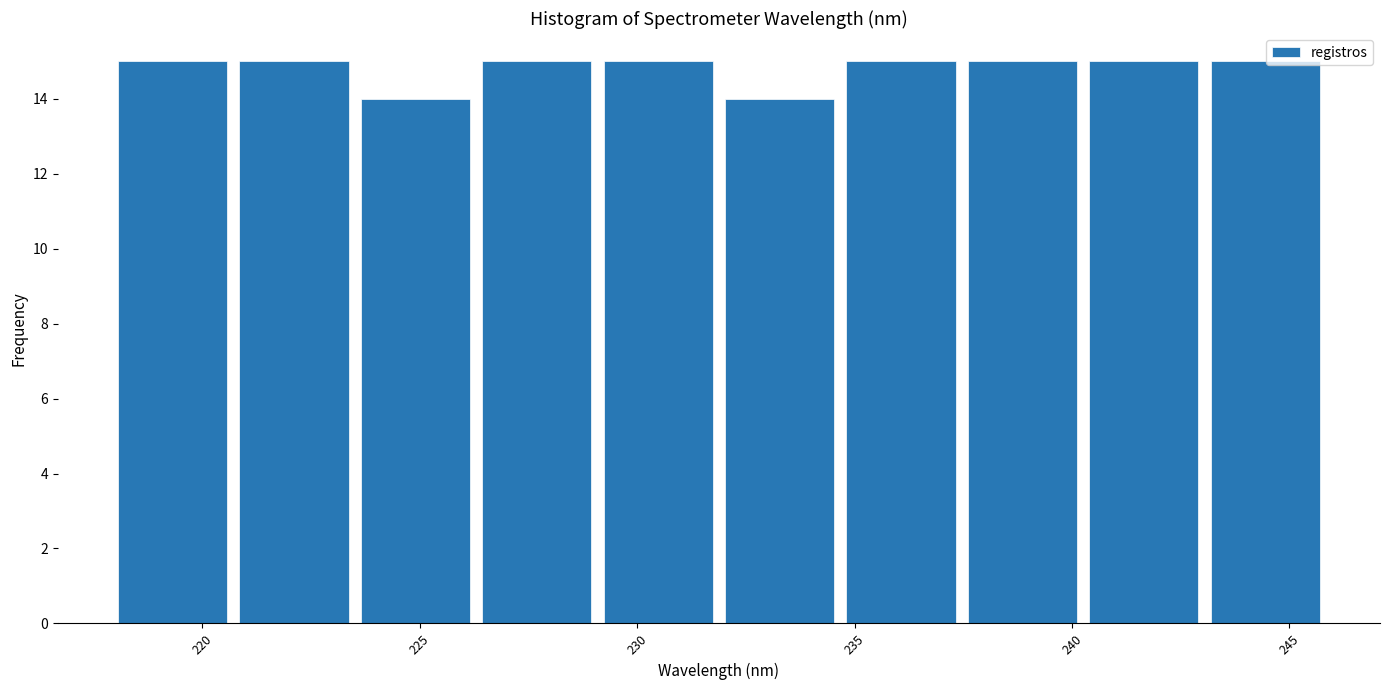

What is the height of the bar covering 237.5 to 240.5 on the x-axis? Neither the bar edges nor the heights are printed on the chart, so give them approximately, as read against the axes.

15